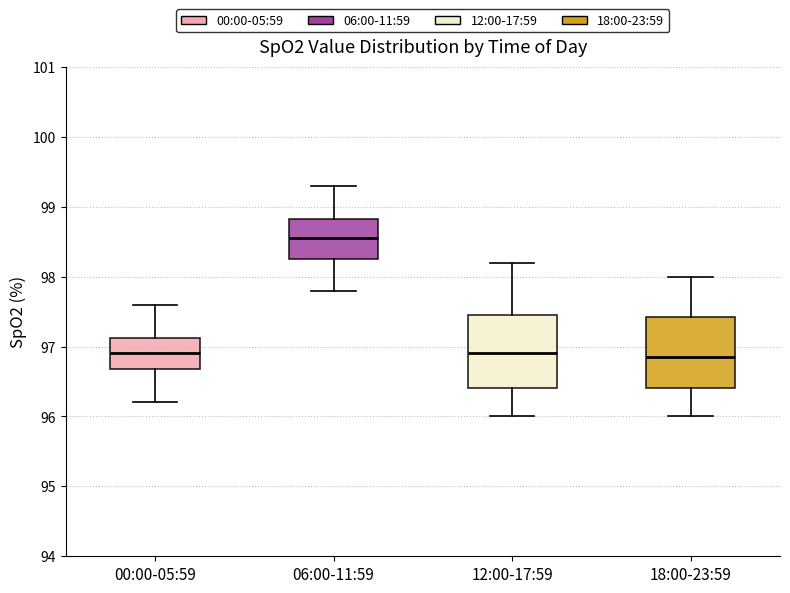

Reading left to right, read every box against the y-axis: the position of its median line, the range the box covers, and the ends of its whiskers. The values are not printed on the chart, so give them approximately, as read against the axis.

00:00-05:59: median 96.9, box 96.7 to 97.1, whiskers 96.2 to 97.6
06:00-11:59: median 98.6, box 98.3 to 98.8, whiskers 97.8 to 99.3
12:00-17:59: median 96.9, box 96.4 to 97.5, whiskers 96.0 to 98.2
18:00-23:59: median 96.9, box 96.4 to 97.4, whiskers 96.0 to 98.0